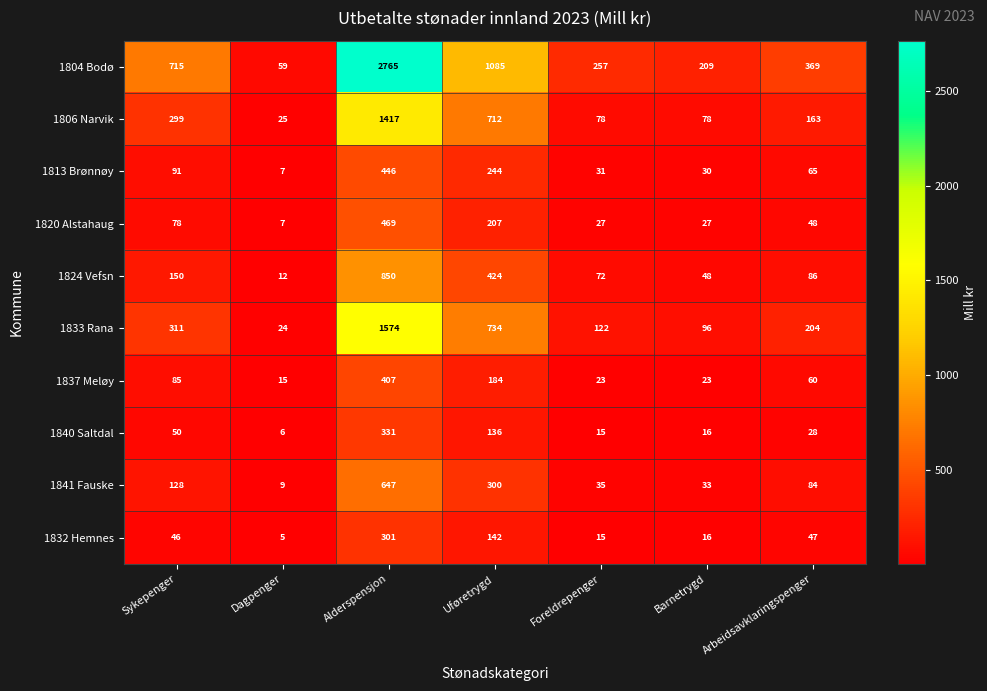

At which label is 1804 Bodø closest to 1412?

Uføretrygd